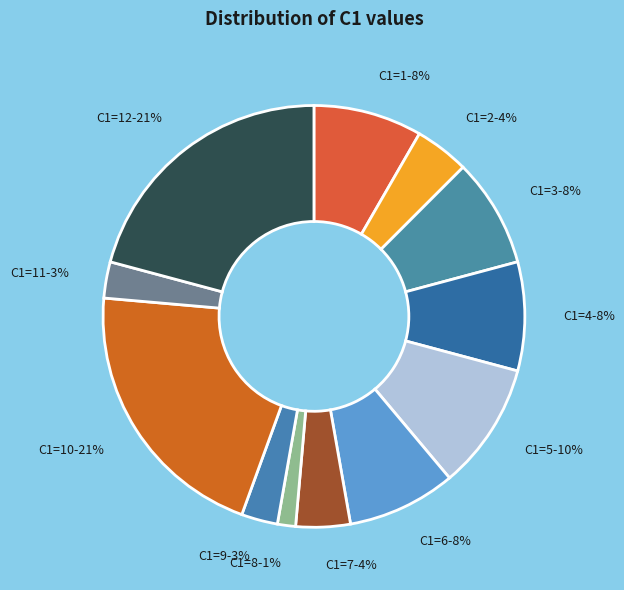

Is it true that C1=1-8% is 8% of the pie?

True